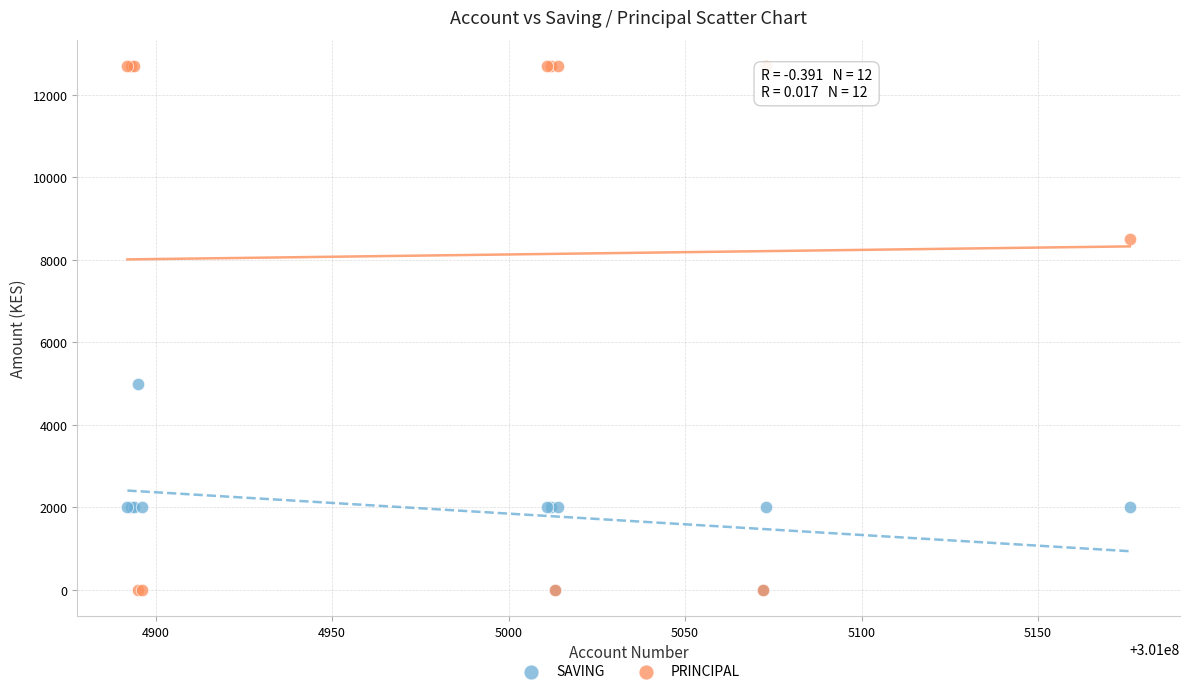

In the PRINCIPAL series, what Y value is closest to 6350?

8500